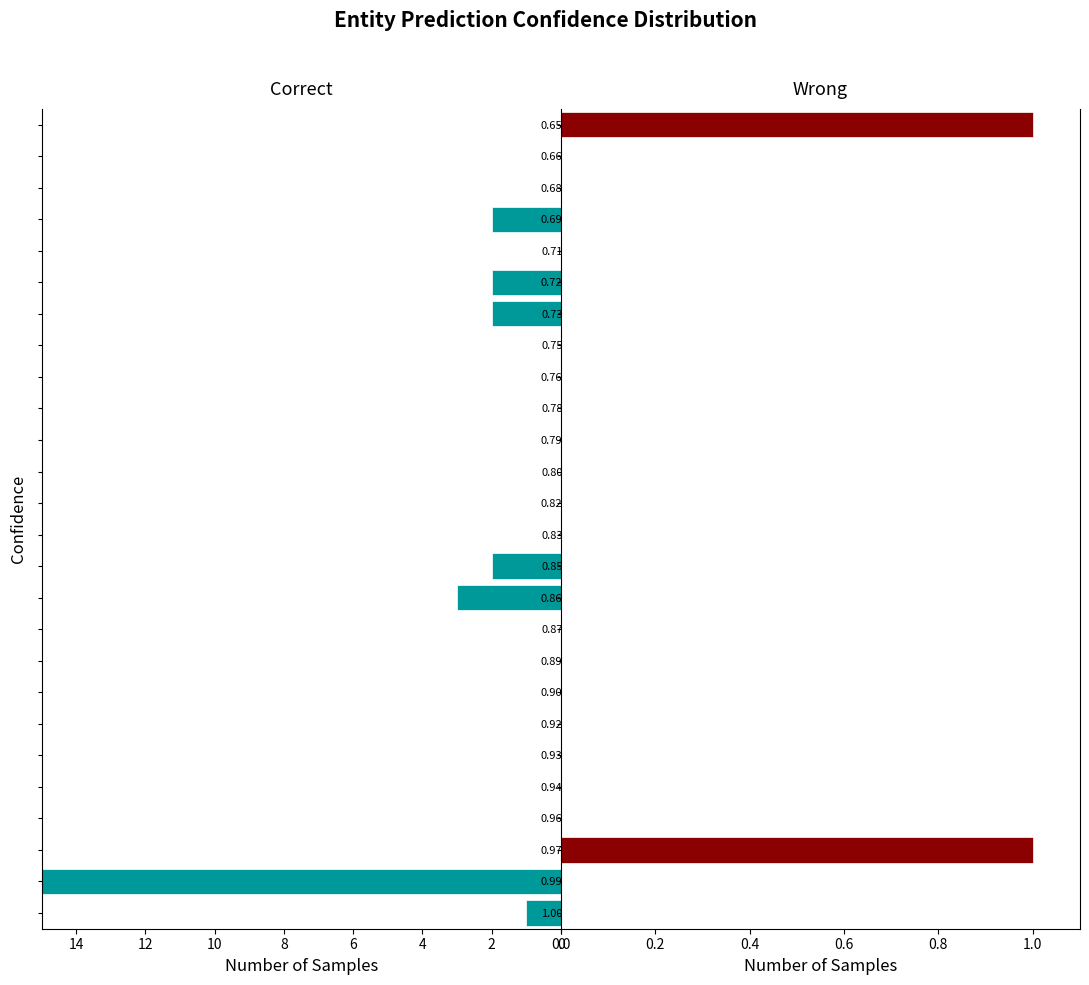

Which series has the largest range (max minus min)?

Correct